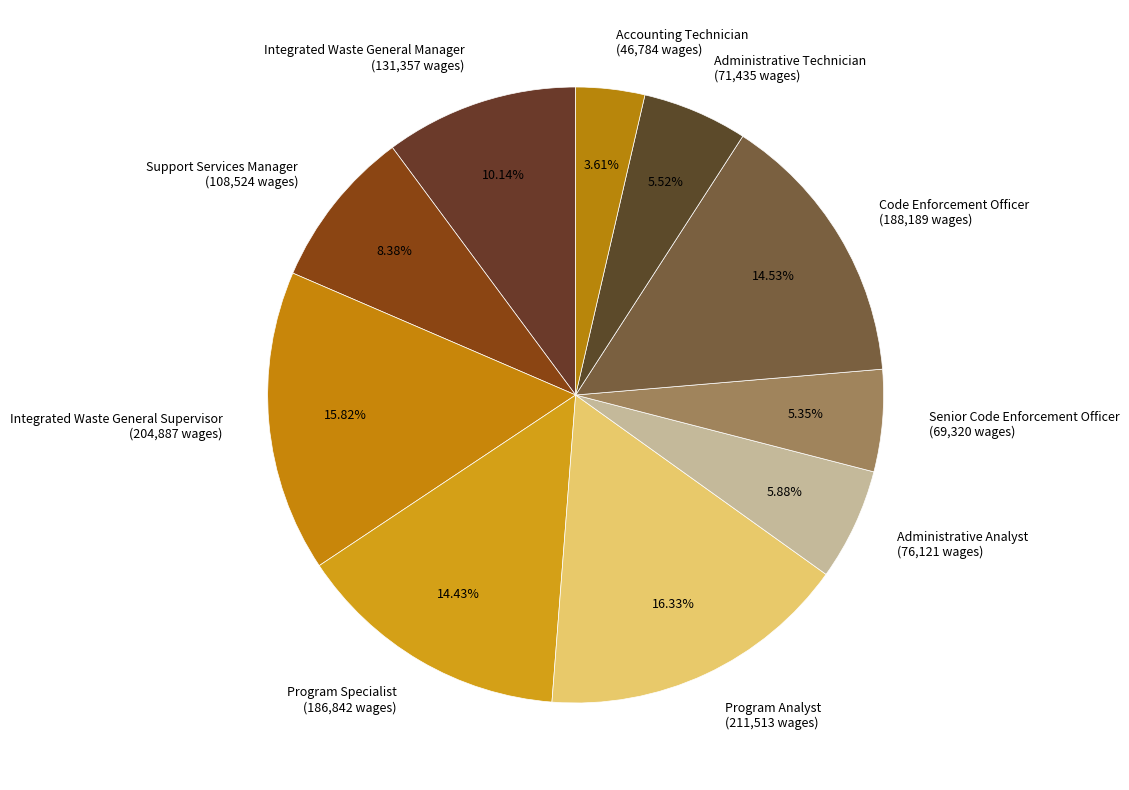

What is the ratio of the value at Support Services Manager to the value at Senior Code Enforcement Officer?

1.6